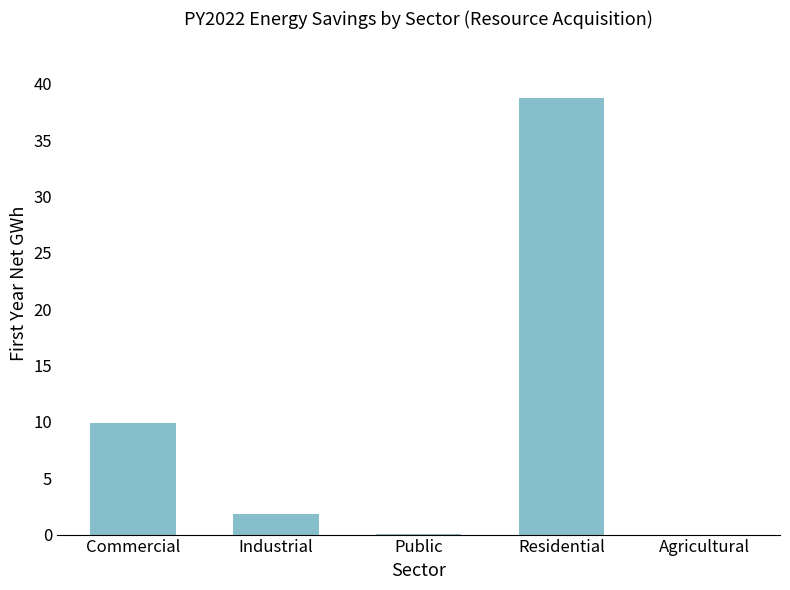

At which label does the data first exceed 1?

Commercial